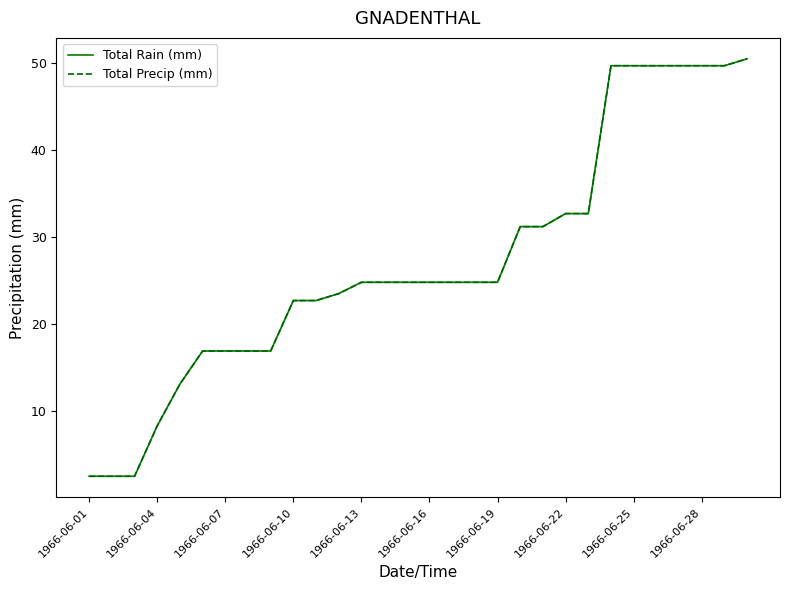

Does the chart have visible grid lines?

No